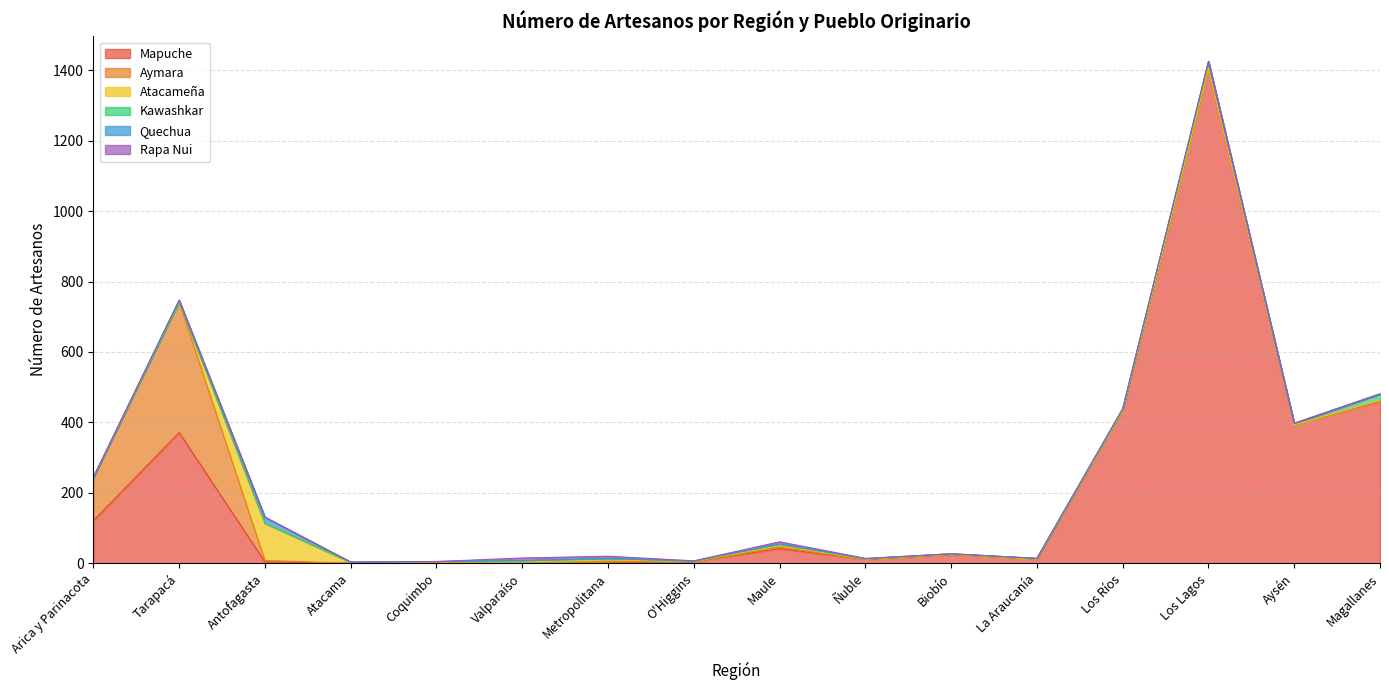

At which category does Mapuche reach its first local valley?

Atacama